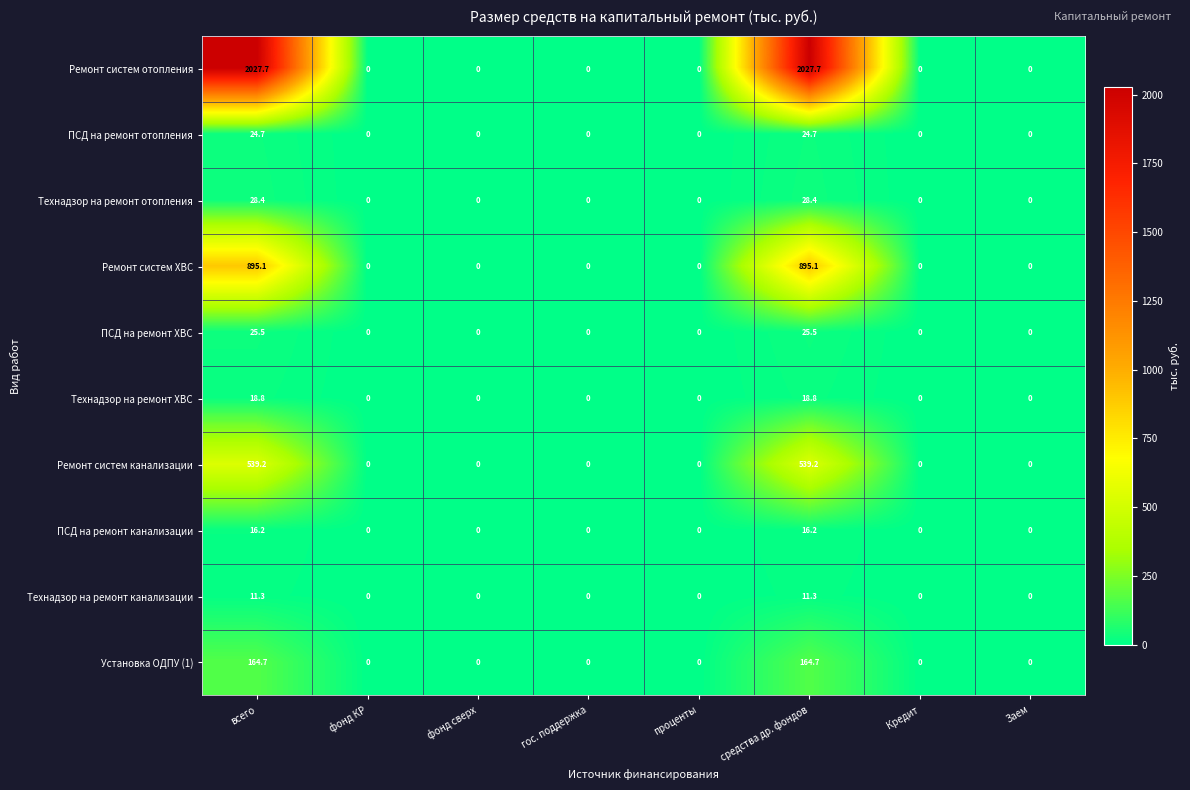

Count the number of categories in the chart.

8